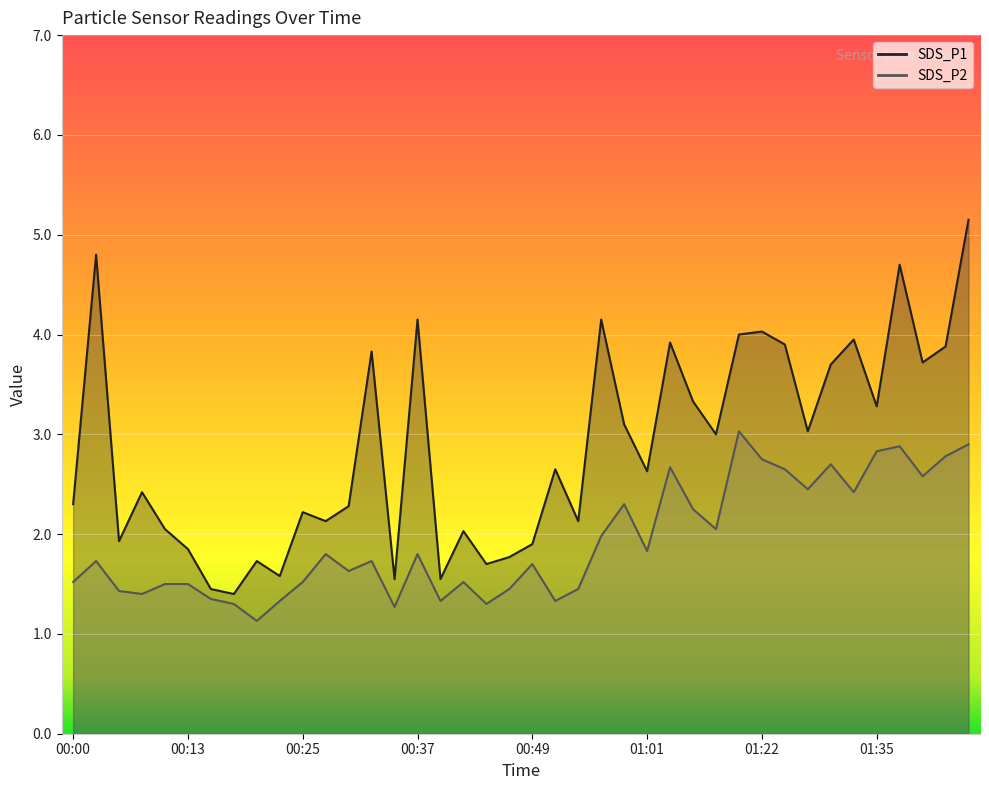

What is the difference between the second highest and minimum values in the SDS_P2 series?

1.8